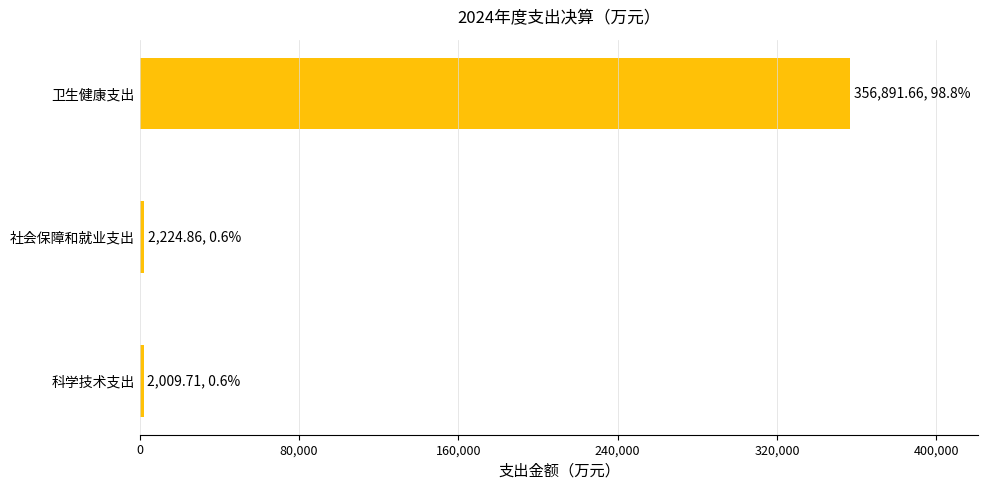

Which has a higher value, 卫生健康支出 or 科学技术支出?

卫生健康支出